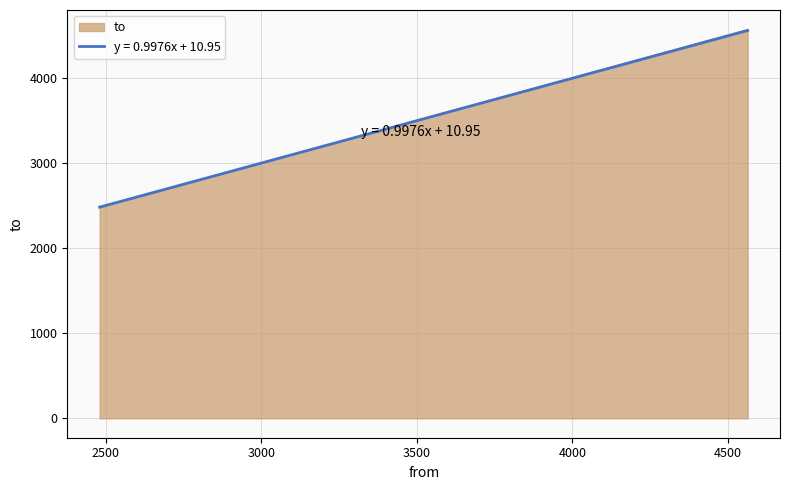

How many values exceed 2494?

2